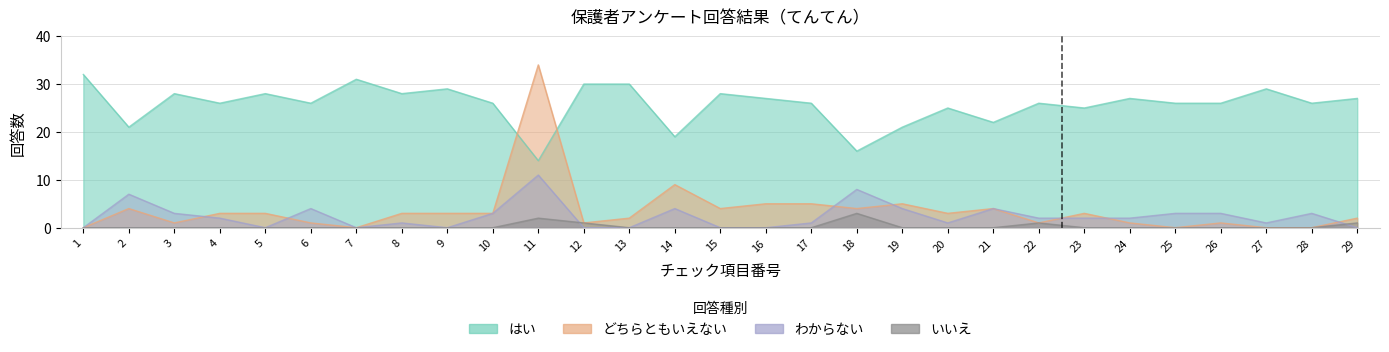

What is the value of the はい point at the 20th from the left?

25